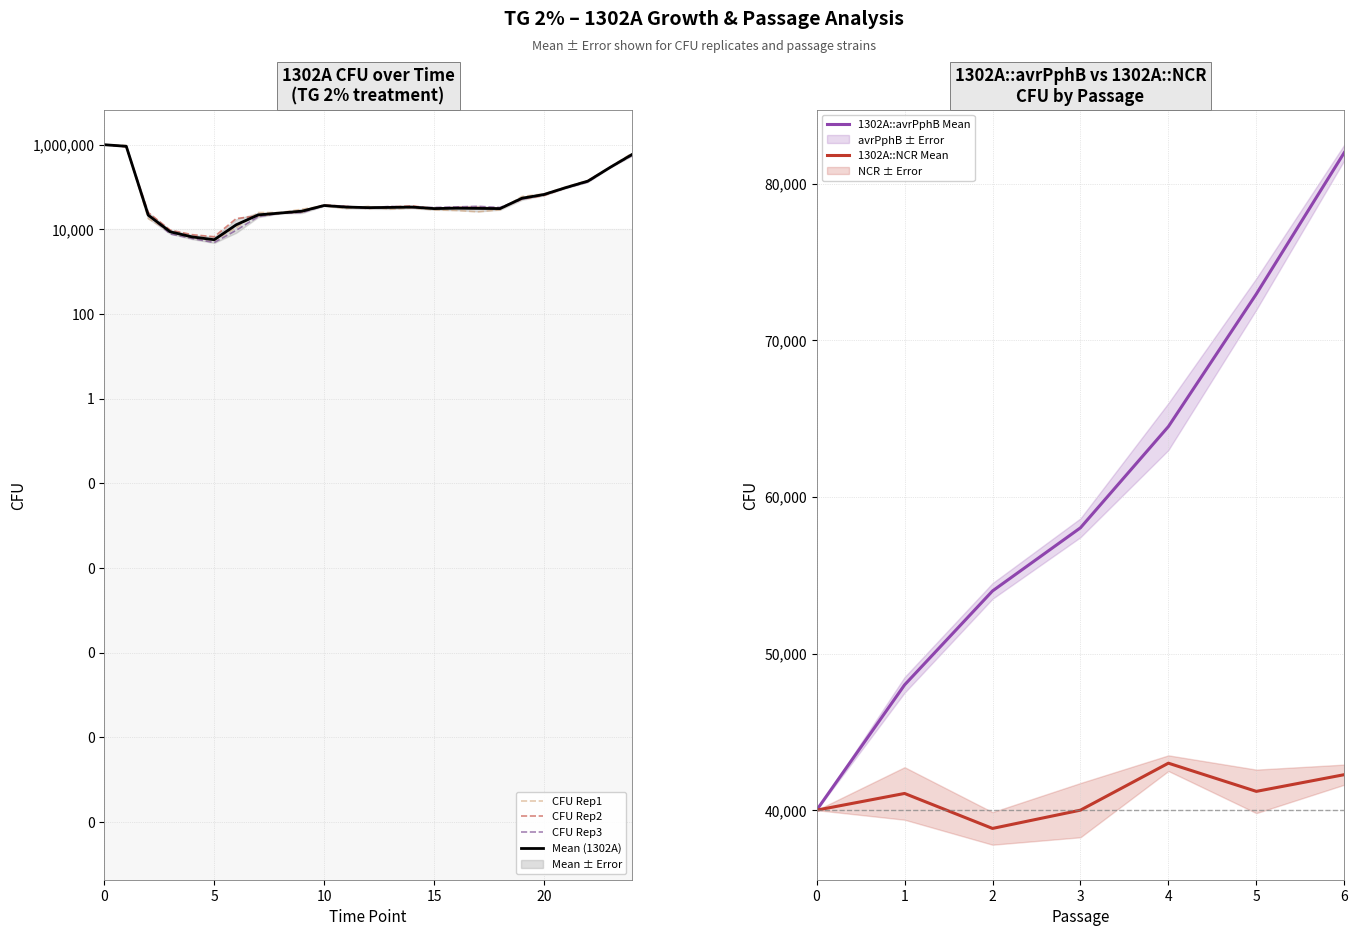

What is the approximate value of CFU Rep3 at 8?

24000.0